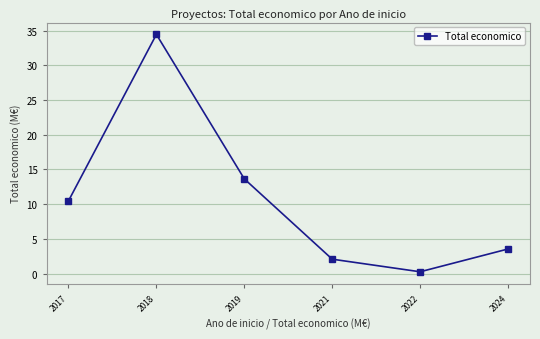

True or false: the data shows 34.5 at 2018.

True